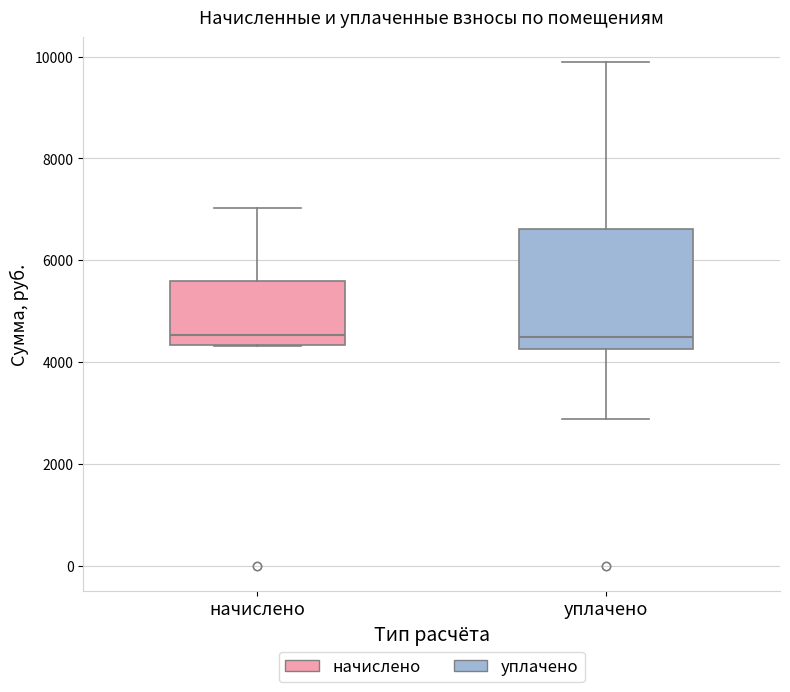

Where is the lower edge of the box for начислено on the y-axis? The values are not printed on the chart, so give them approximately, as read against the axis.

4400